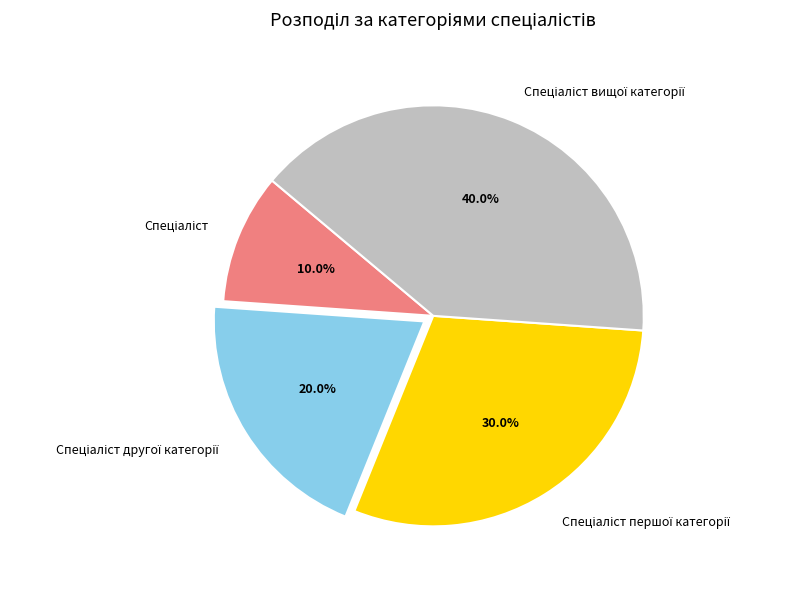

Is there a majority slice in this chart?

No